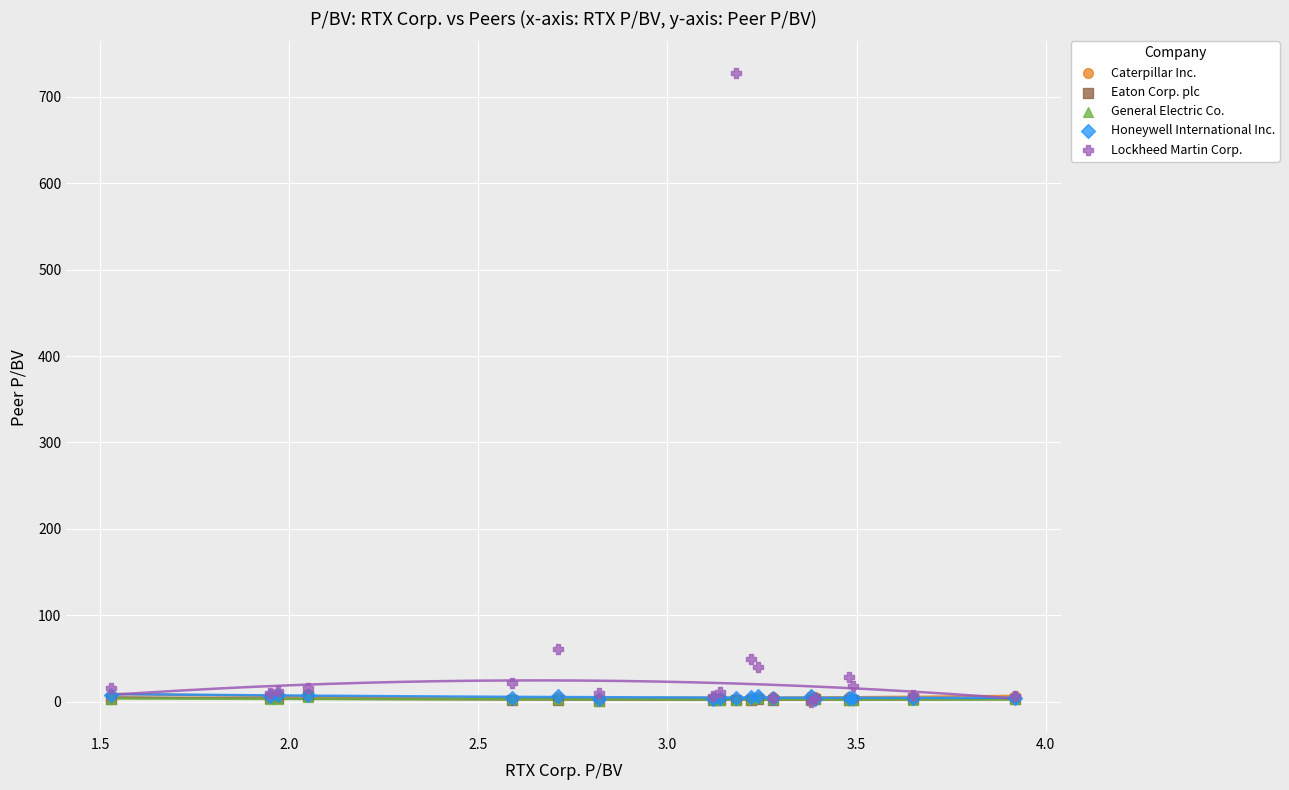

What are all the series names shown in the legend?

Caterpillar Inc., Eaton Corp. plc, General Electric Co., Honeywell International Inc., Lockheed Martin Corp.